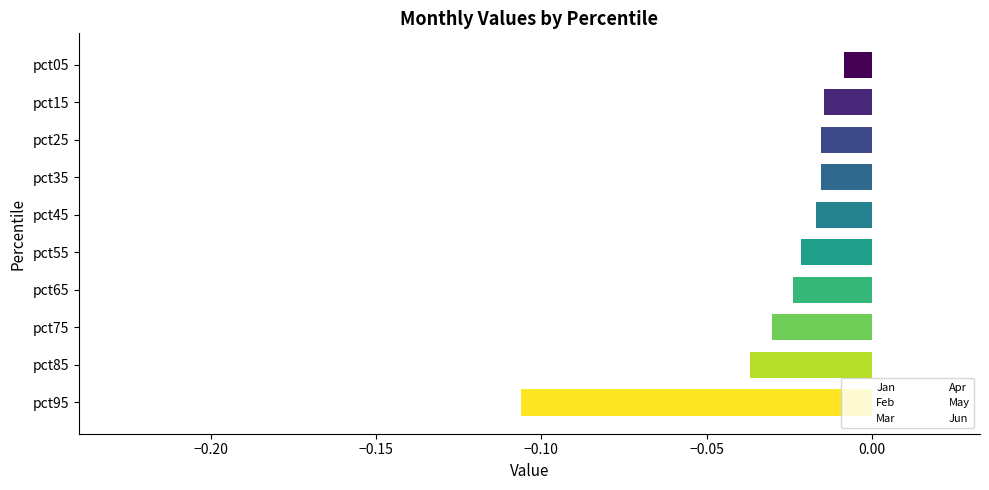

Which label corresponds to the smallest value in the chart?

pct95